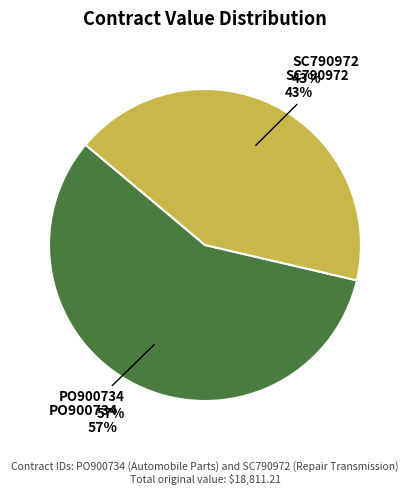

To the nearest percent, what is the combined percentage of PO900734 and SC790972?

100%